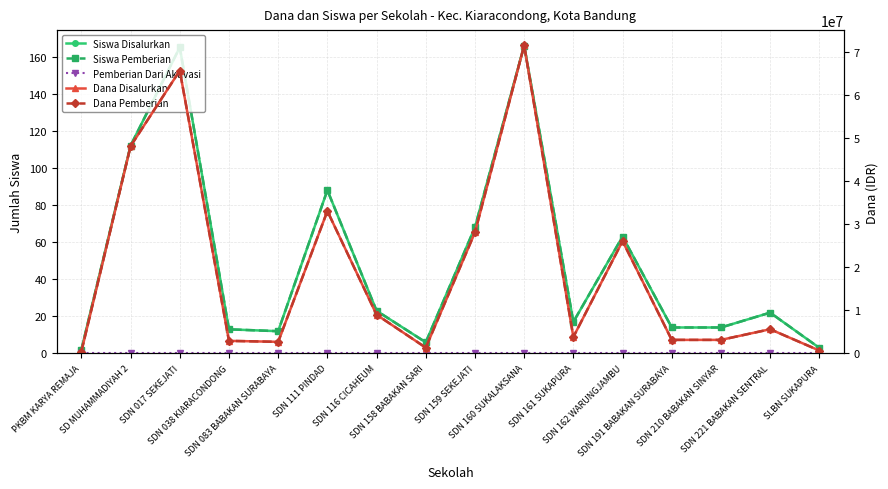

What is the value of the Siswa Disalurkan point at the 12th from the left?

63